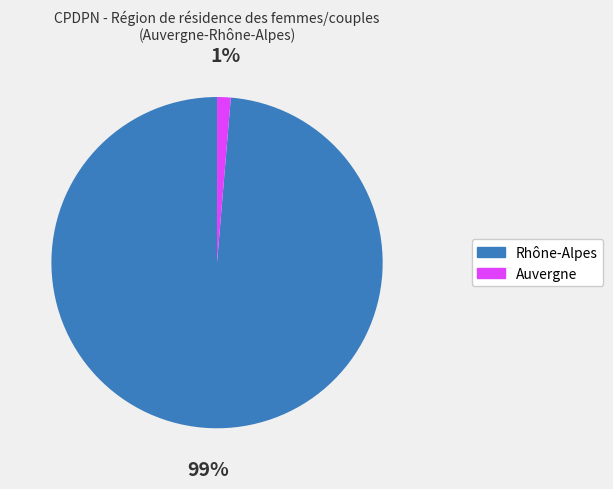

Is it true that Rhône-Alpes is 99% of the pie?

True